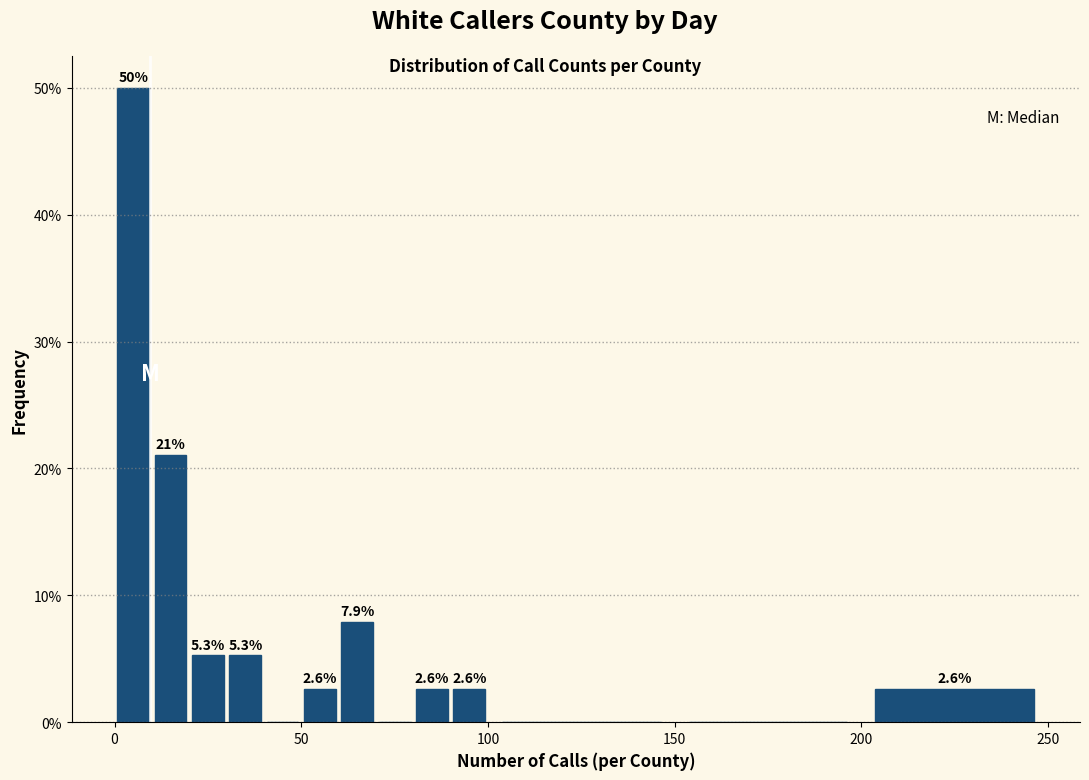

Around what value on the x-axis is the tallest bar? Give the approximate position of its centre, as read against the axis.

5